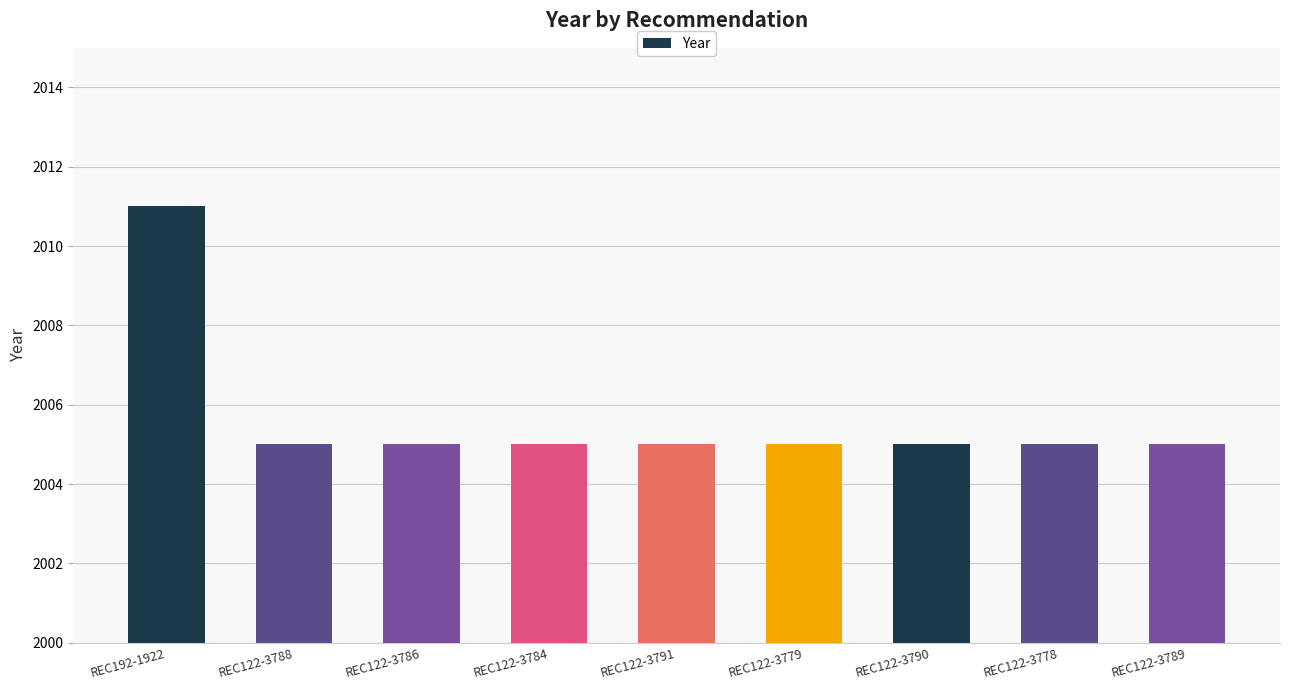

How many data points does each series have?

9